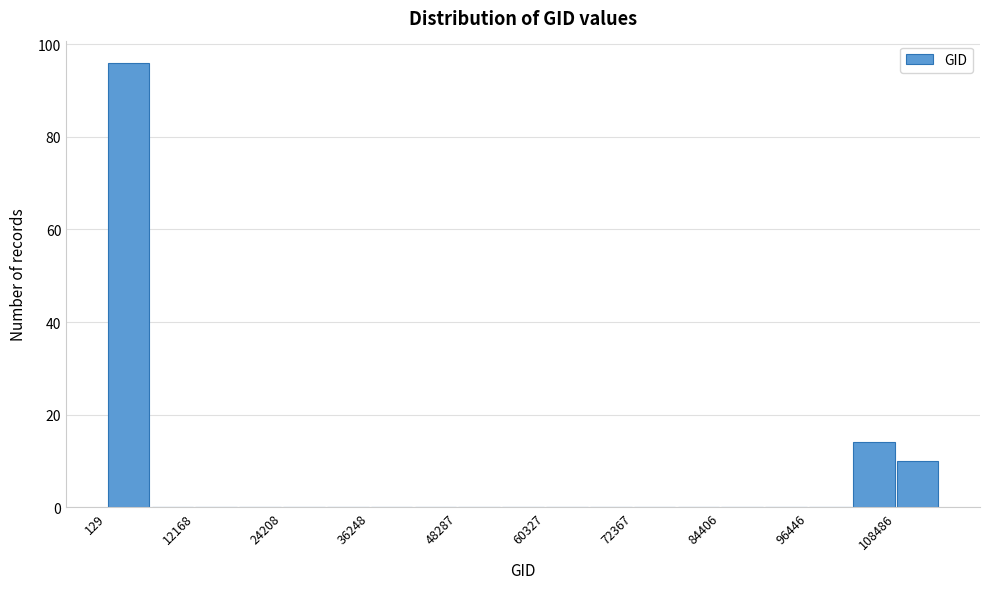

Read against the x-axis, roughly where is the centre of the tallest bar?

4000